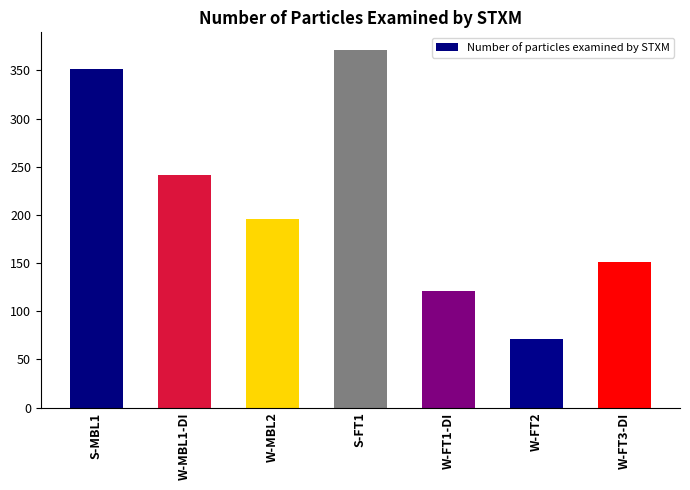

List the labels in order of value, smallest first.

W-FT2, W-FT1-DI, W-FT3-DI, W-MBL2, W-MBL1-DI, S-MBL1, S-FT1